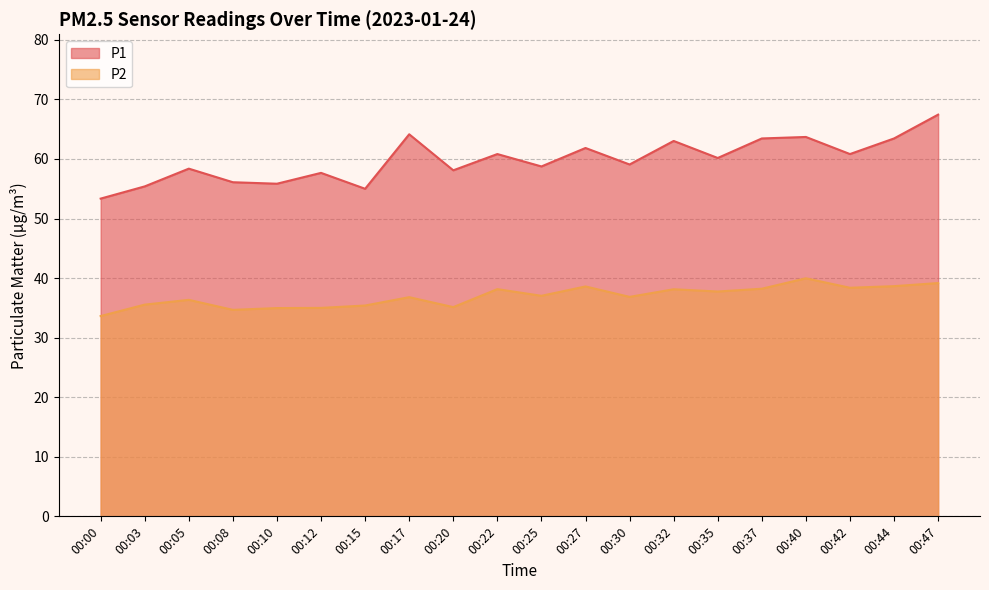

Which series has the largest range (max minus min)?

P1